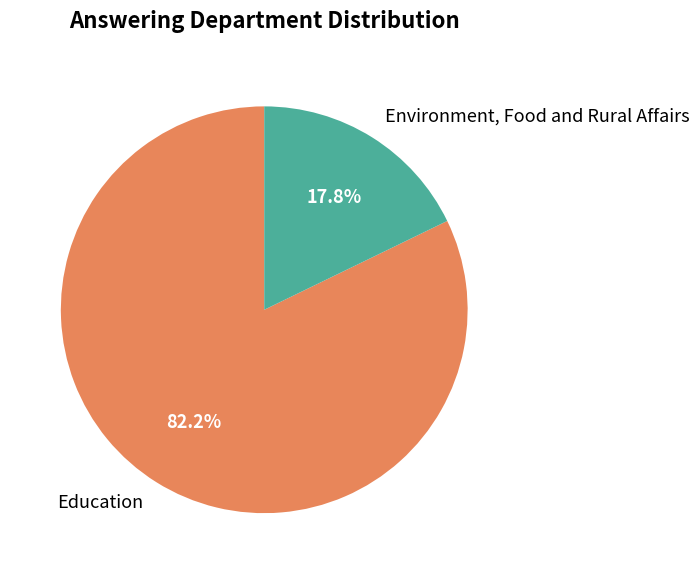

Approximately how many times larger is the value at Environment, Food and Rural Affairs compared to Education?

0.2